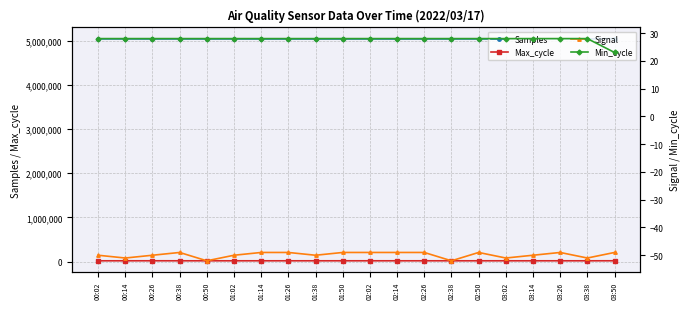

Reading left to right, extract all data points from this chart.

Samples: 00:02=5036067	00:14=5036342	00:26=5035101	00:38=5035916	00:50=5035090	01:02=5035401	01:14=5034765	01:26=5034844	01:38=5034385	01:50=5034961	02:02=5035274	02:14=5034415	02:26=5035134	02:38=5035084	02:50=5035617	03:02=5035443	03:14=5034770	03:26=5034937	03:38=5034962	03:50=5042994
Max_cycle: 00:02=19917	00:14=19905	00:26=20355	00:38=19920	00:50=19921	01:02=19919	01:14=19912	01:26=19920	01:38=19913	01:50=19963	02:02=20047	02:14=19909	02:26=19913	02:38=20003	02:50=19913	03:02=19967	03:14=19915	03:26=19999	03:38=19917	03:50=20387
Signal: 00:02=-50	00:14=-51	00:26=-50	00:38=-49	00:50=-52	01:02=-50	01:14=-49	01:26=-49	01:38=-50	01:50=-49	02:02=-49	02:14=-49	02:26=-49	02:38=-52	02:50=-49	03:02=-51	03:14=-50	03:26=-49	03:38=-51	03:50=-49
Min_cycle: 00:02=28	00:14=28	00:26=28	00:38=28	00:50=28	01:02=28	01:14=28	01:26=28	01:38=28	01:50=28	02:02=28	02:14=28	02:26=28	02:38=28	02:50=28	03:02=28	03:14=28	03:26=28	03:38=28	03:50=23